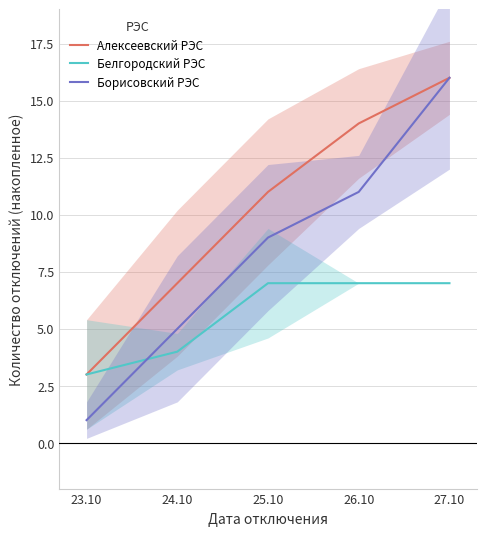

What are all the series names shown in the legend?

Алексеевский РЭС, Белгородский РЭС, Борисовский РЭС